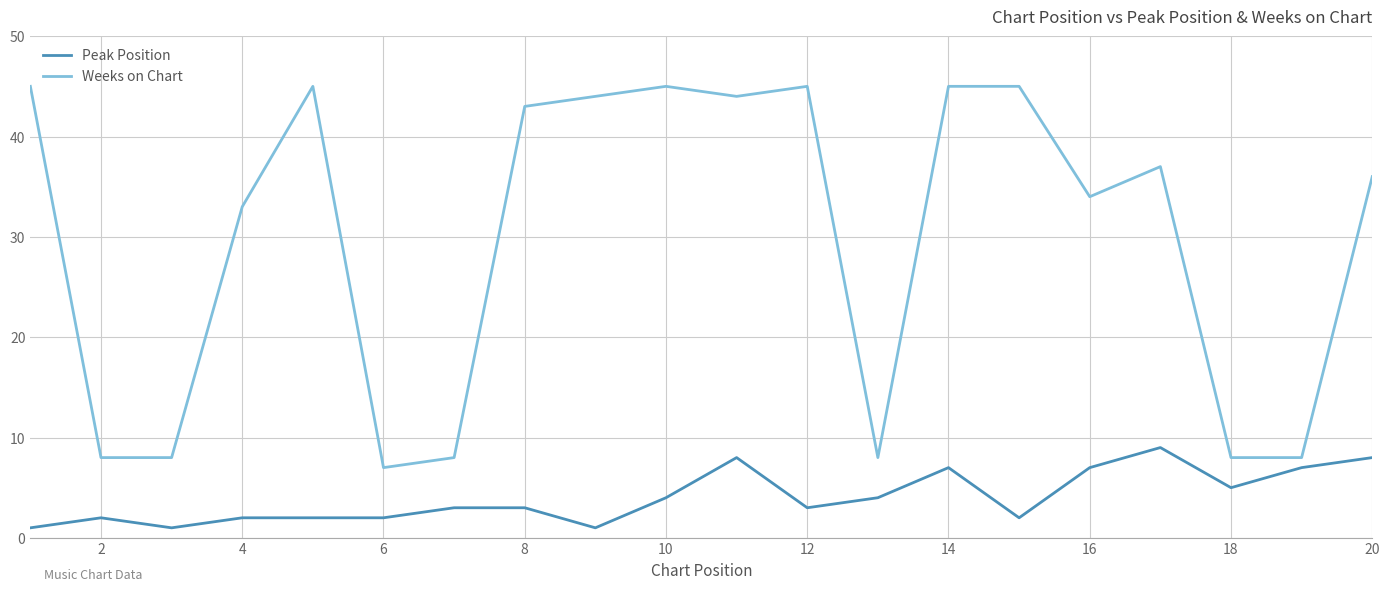

True or false: Weeks on Chart has more than 1 points higher than both neighbors.

True